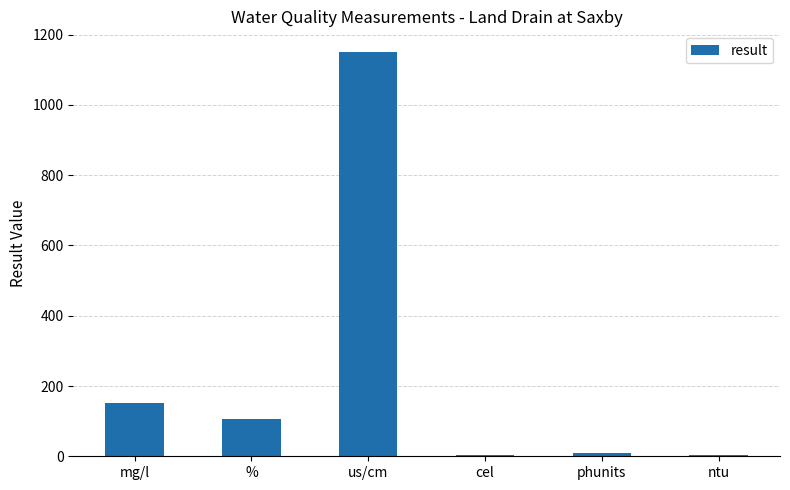

Which label corresponds to the largest value in the chart?

us/cm